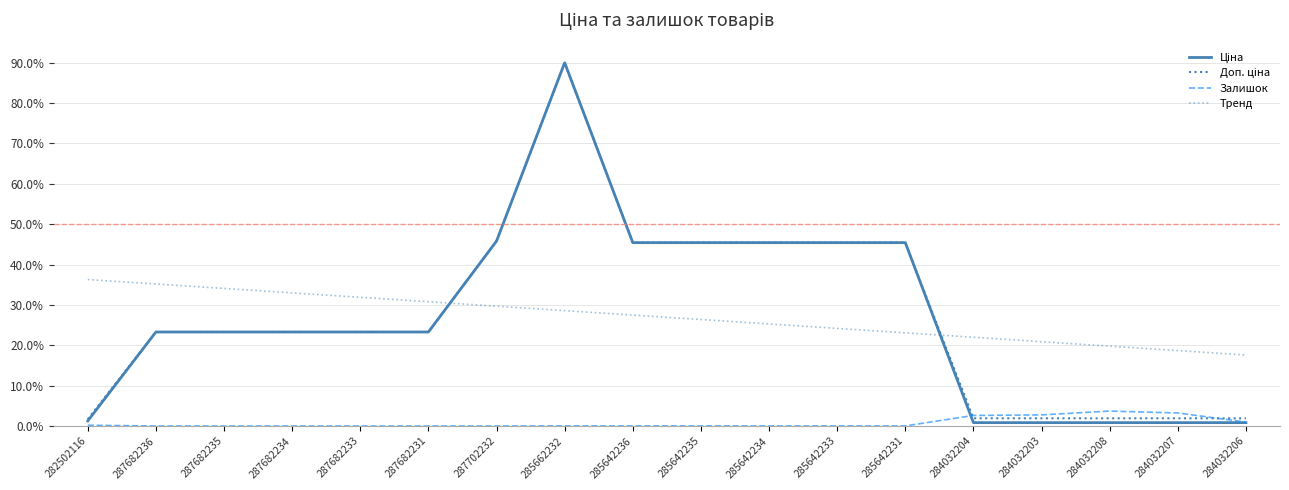

How many lines are shown in the chart?

4